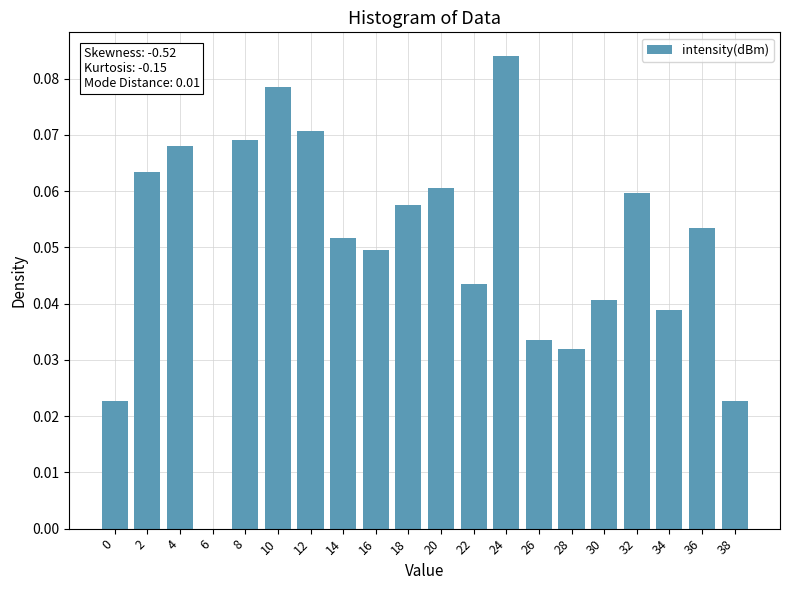

What is the change in value from 6 to 20?

+0.1